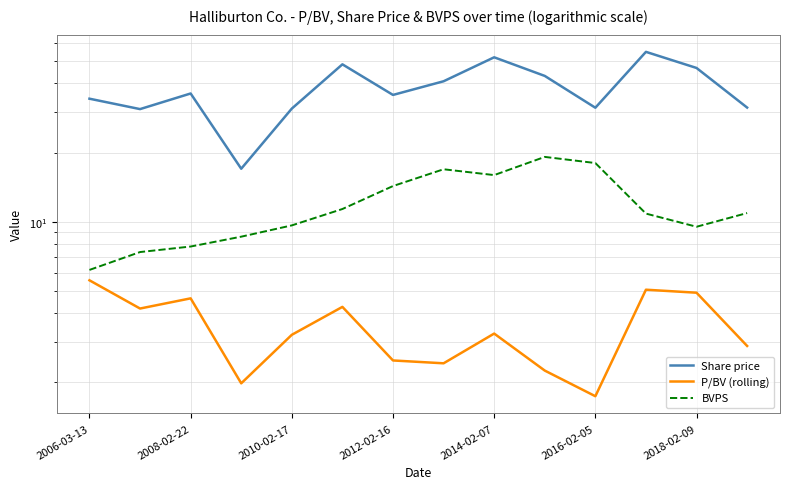

Is this an area chart (filled region under the line)?

No